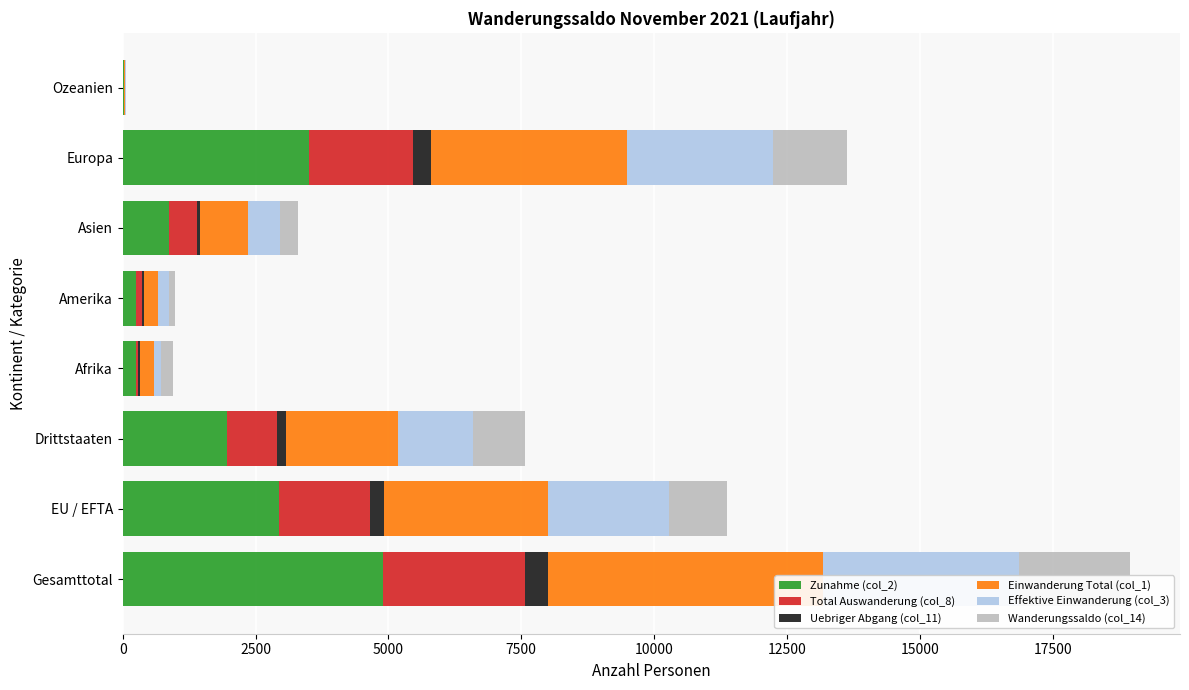

What are all the series names shown in the legend?

Zunahme (col_2), Total Auswanderung (col_8), Uebriger Abgang (col_11), Einwanderung Total (col_1), Effektive Einwanderung (col_3), Wanderungssaldo (col_14)